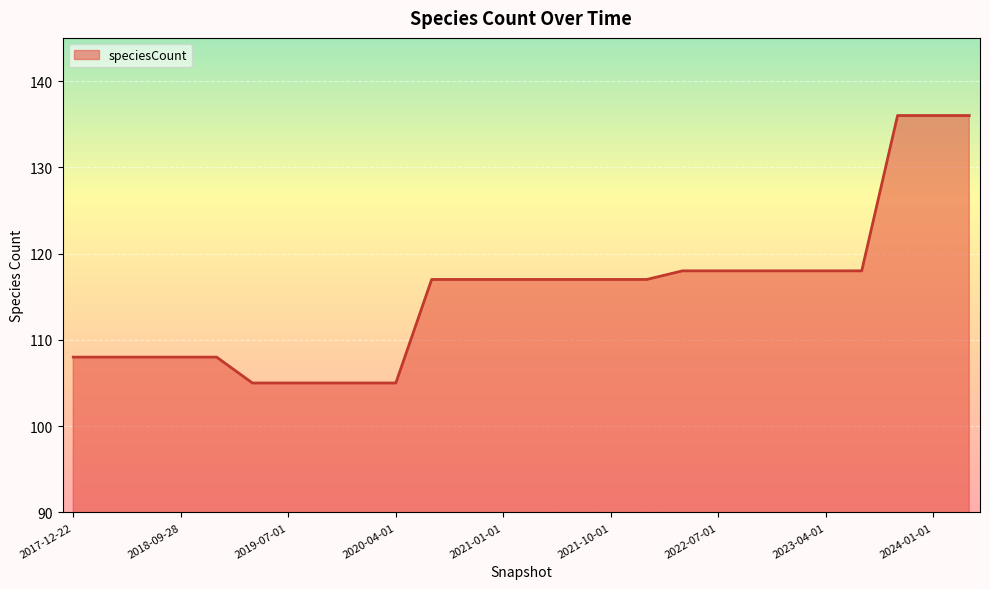

What is the minimum value shown in the chart?

105